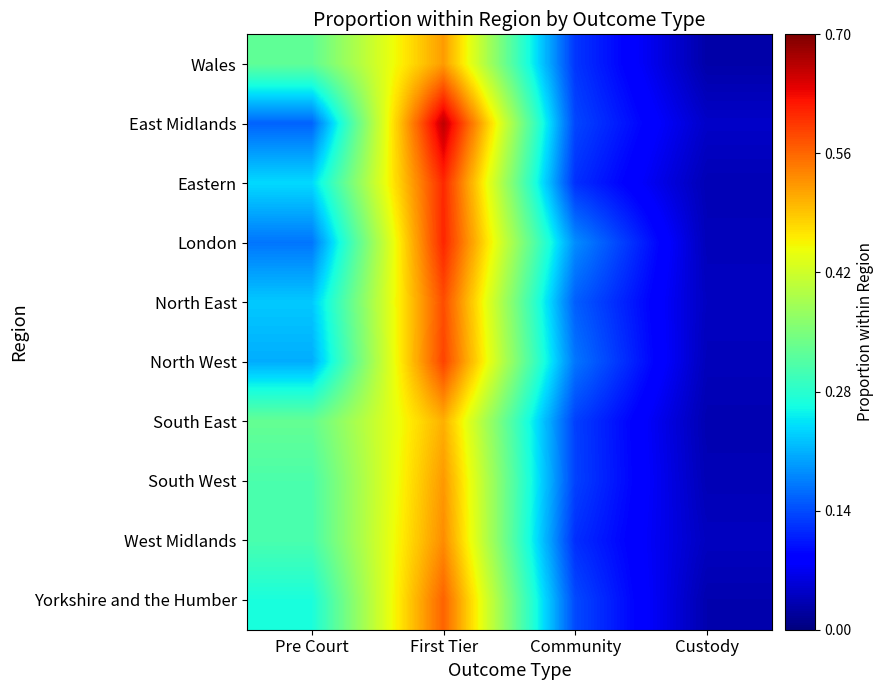

Reading left to right, list all the values displayed in this chart.

Wales: Pre Court=0.3	First Tier=0.5	Community=0.1	Custody=0.0
East Midlands: Pre Court=0.2	First Tier=0.7	Community=0.1	Custody=0.0
Eastern: Pre Court=0.2	First Tier=0.6	Community=0.1	Custody=0.0
London: Pre Court=0.2	First Tier=0.6	Community=0.2	Custody=0.0
North East: Pre Court=0.2	First Tier=0.6	Community=0.2	Custody=0.0
North West: Pre Court=0.2	First Tier=0.6	Community=0.2	Custody=0.0
South East: Pre Court=0.3	First Tier=0.5	Community=0.1	Custody=0.0
South West: Pre Court=0.3	First Tier=0.5	Community=0.1	Custody=0.0
West Midlands: Pre Court=0.3	First Tier=0.5	Community=0.1	Custody=0.0
Yorkshire and the Humber: Pre Court=0.3	First Tier=0.6	Community=0.1	Custody=0.0